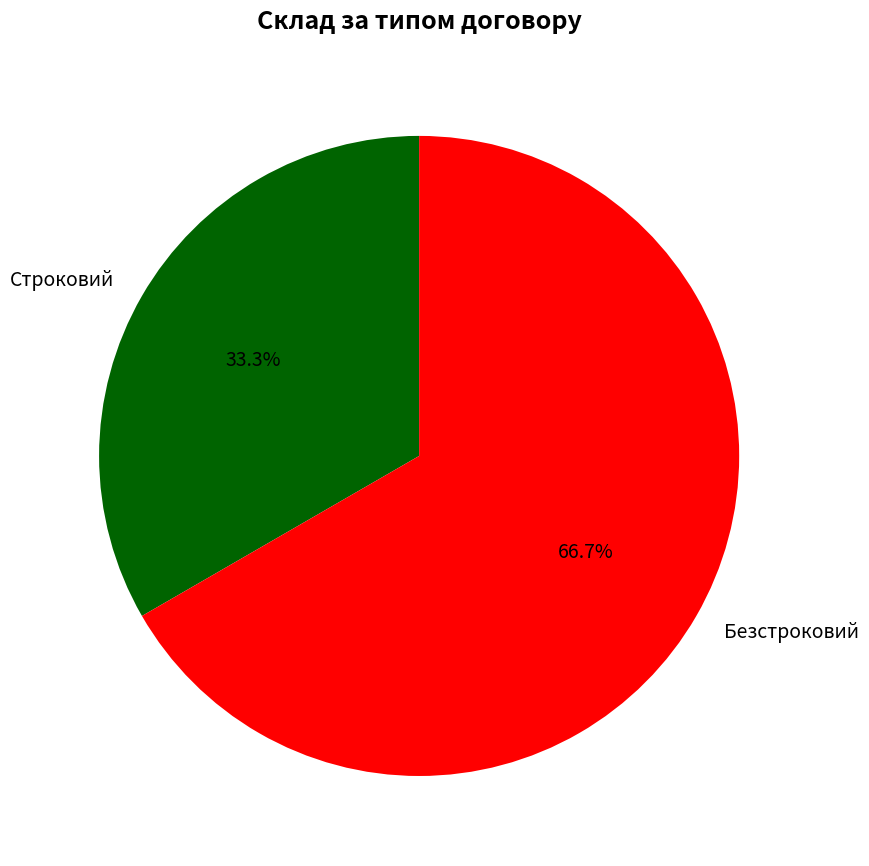

What is the ratio of the value at Строковий to the value at Безстроковий?

0.5